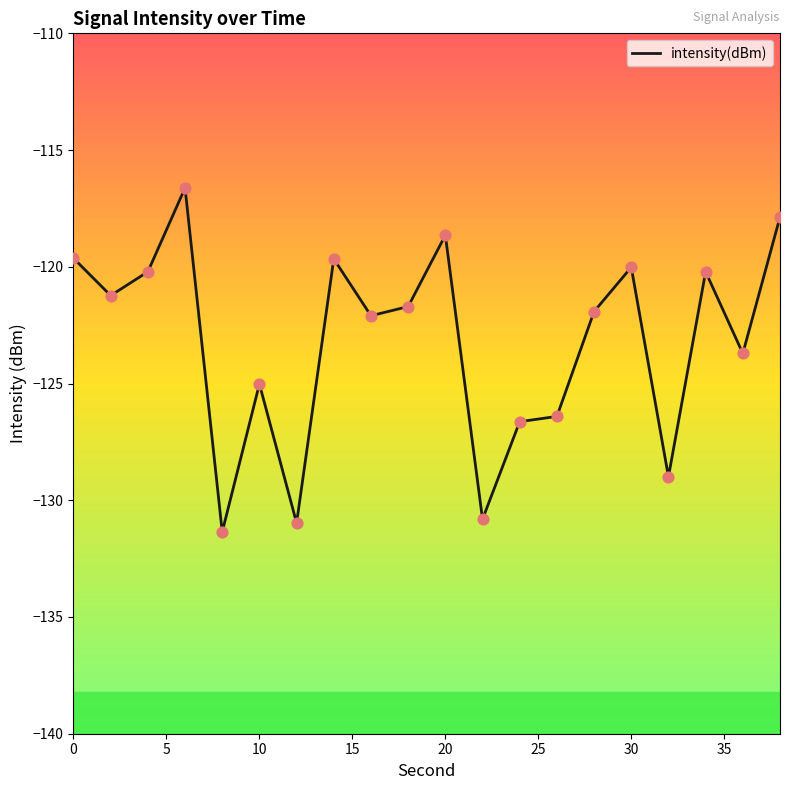

What is the smallest value displayed?

-131.4